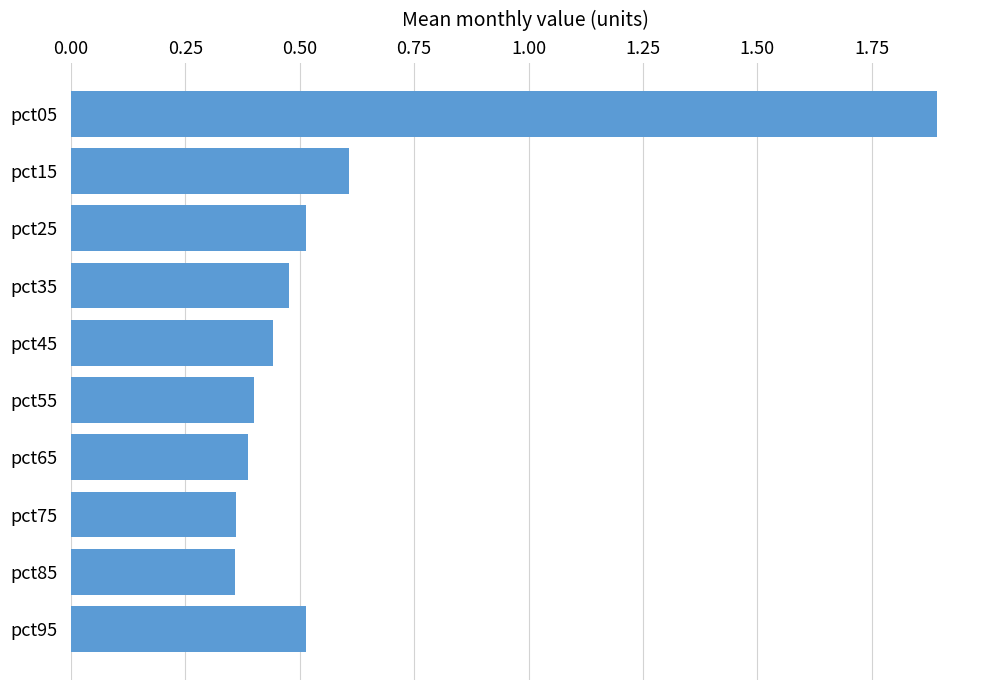

What is the average value?

0.6